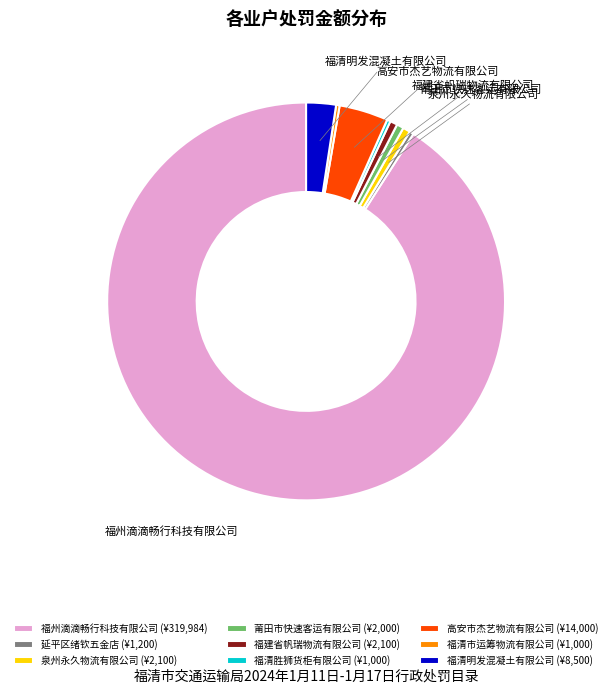

Combined, do 福清胜狮货柜有限公司 (¥1,000) and 延平区绪钦五金店 (¥1,200) account for over 50%?

No